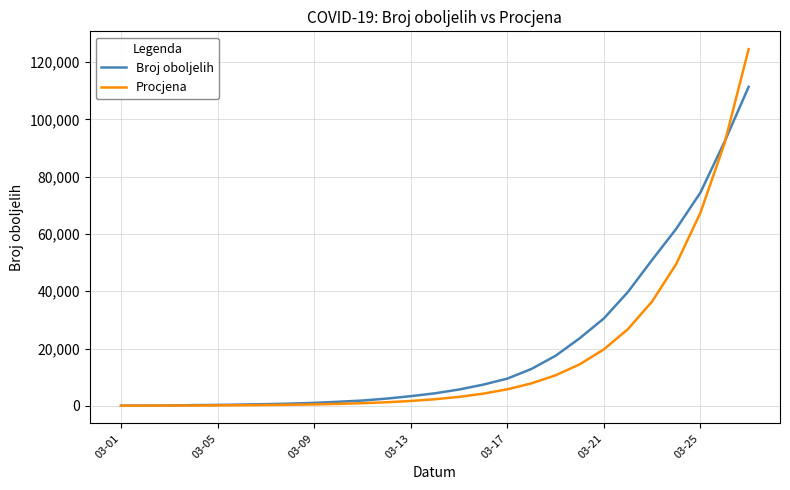

True or false: Broj oboljelih and Procjena intersect in this chart.

True